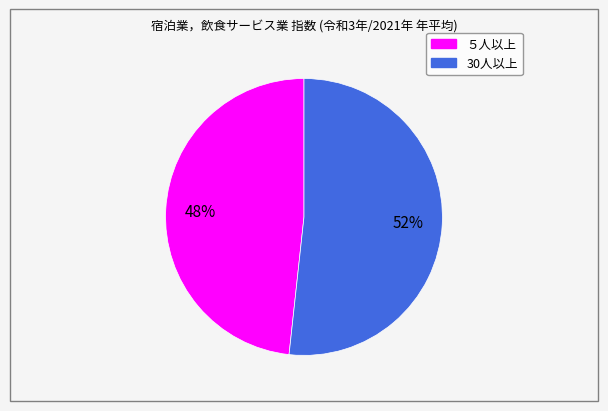

What percentage is the 30人以上 slice, to the nearest percent?

52%